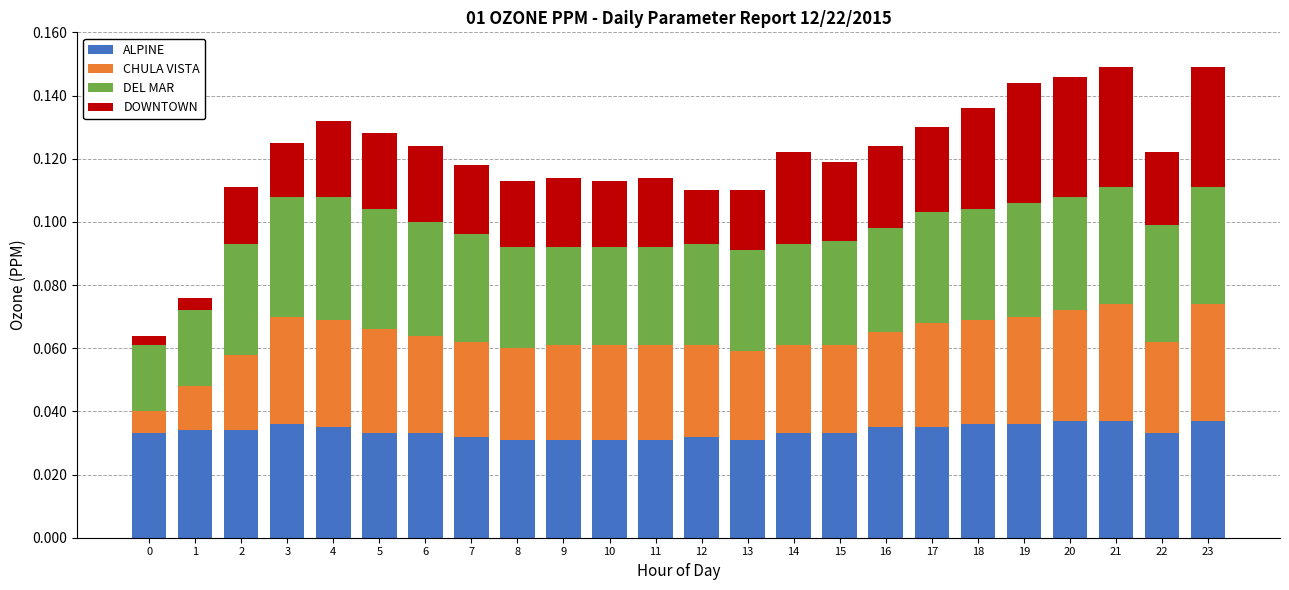

What is the sum of all ALPINE values?

0.8